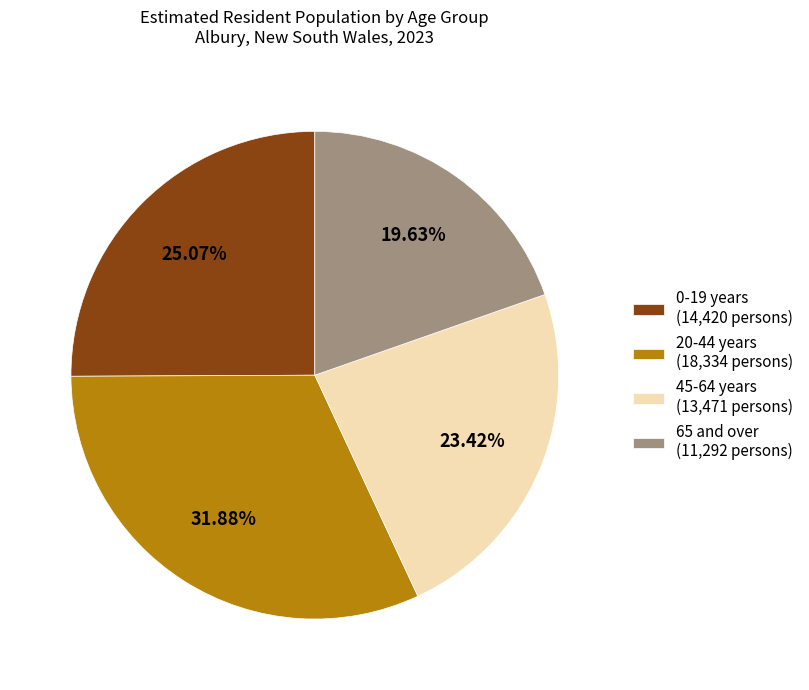

Combined, do 20-44 years (18,334 persons) and 45-64 years (13,471 persons) account for over 50%?

Yes